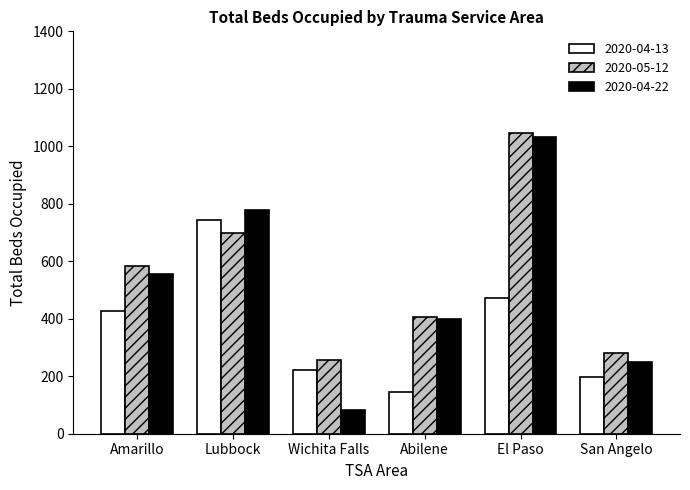

What is the average value of the 2020-05-12 series?

545